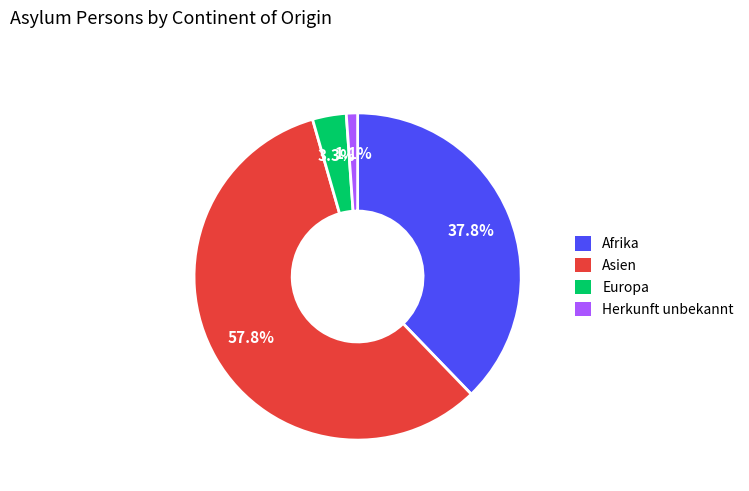

What percentage is NOT represented by Europa?

96.7%